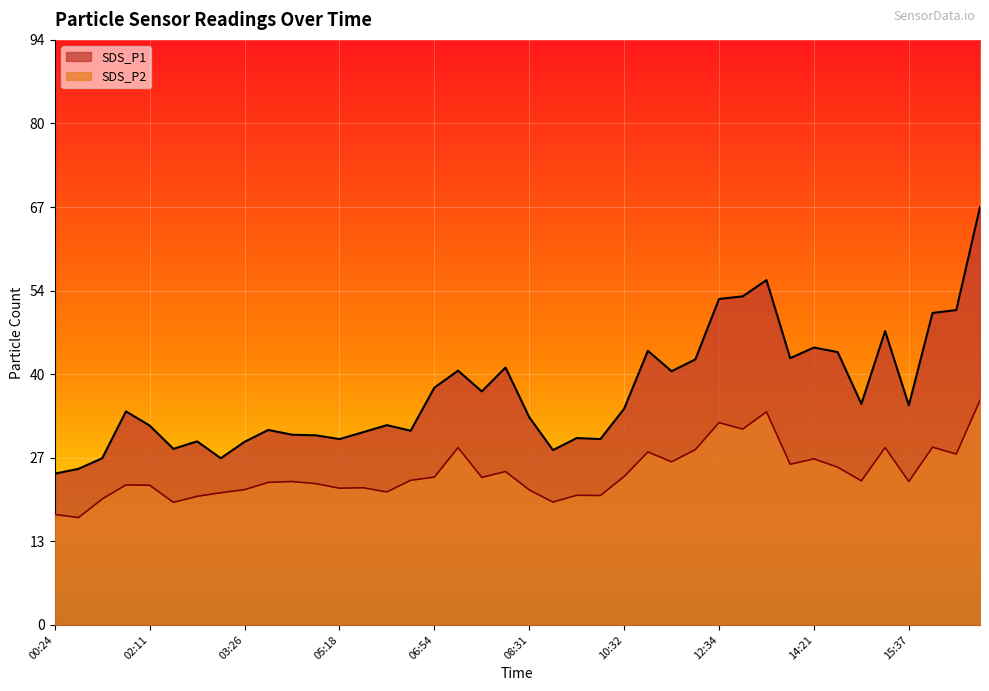

Reading left to right, extract all data points from this chart.

SDS_P1: 00:24=24.2	00:55=25.0	01:25=26.7	01:50=34.2	02:11=31.9	02:36=28.2	02:41=29.4	03:01=26.7	03:26=29.3	03:52=31.2	04:33=30.5	04:58=30.4	05:18=29.8	05:39=30.9	06:09=32.0	06:34=31.1	06:54=38.0	07:05=40.7	07:45=37.4	08:10=41.2	08:31=33.3	09:01=28.0	09:32=29.9	09:57=29.8	10:32=34.6	11:13=43.9	11:38=40.6	12:09=42.5	12:34=52.2	12:54=52.6	13:25=55.2	13:55=42.7	14:21=44.4	14:25=43.7	14:51=35.4	15:11=47.1	15:37=35.2	15:57=50.0	16:22=50.4	16:42=66.9
SDS_P2: 00:24=17.7	00:55=17.2	01:25=20.2	01:50=22.4	02:11=22.4	02:36=19.6	02:41=20.6	03:01=21.2	03:26=21.7	03:52=22.8	04:33=23.0	04:58=22.6	05:18=21.9	05:39=22.0	06:09=21.3	06:34=23.2	06:54=23.7	07:05=28.4	07:45=23.6	08:10=24.6	08:31=21.6	09:01=19.7	09:32=20.8	09:57=20.7	10:32=23.8	11:13=27.7	11:38=26.1	12:09=28.1	12:34=32.4	12:54=31.4	13:25=34.1	13:55=25.7	14:21=26.6	14:25=25.3	14:51=23.1	15:11=28.4	15:37=23.0	15:57=28.5	16:22=27.4	16:42=36.0